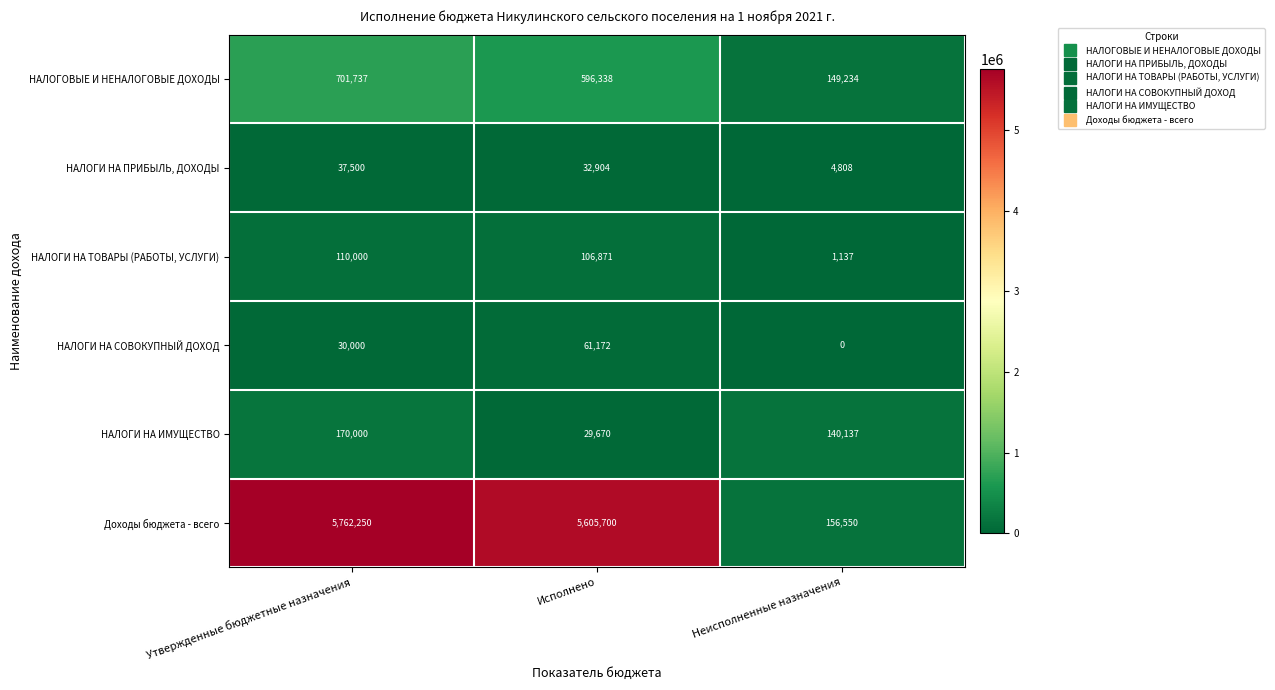

Which series has the largest total across all categories?

Доходы бюджета - всего